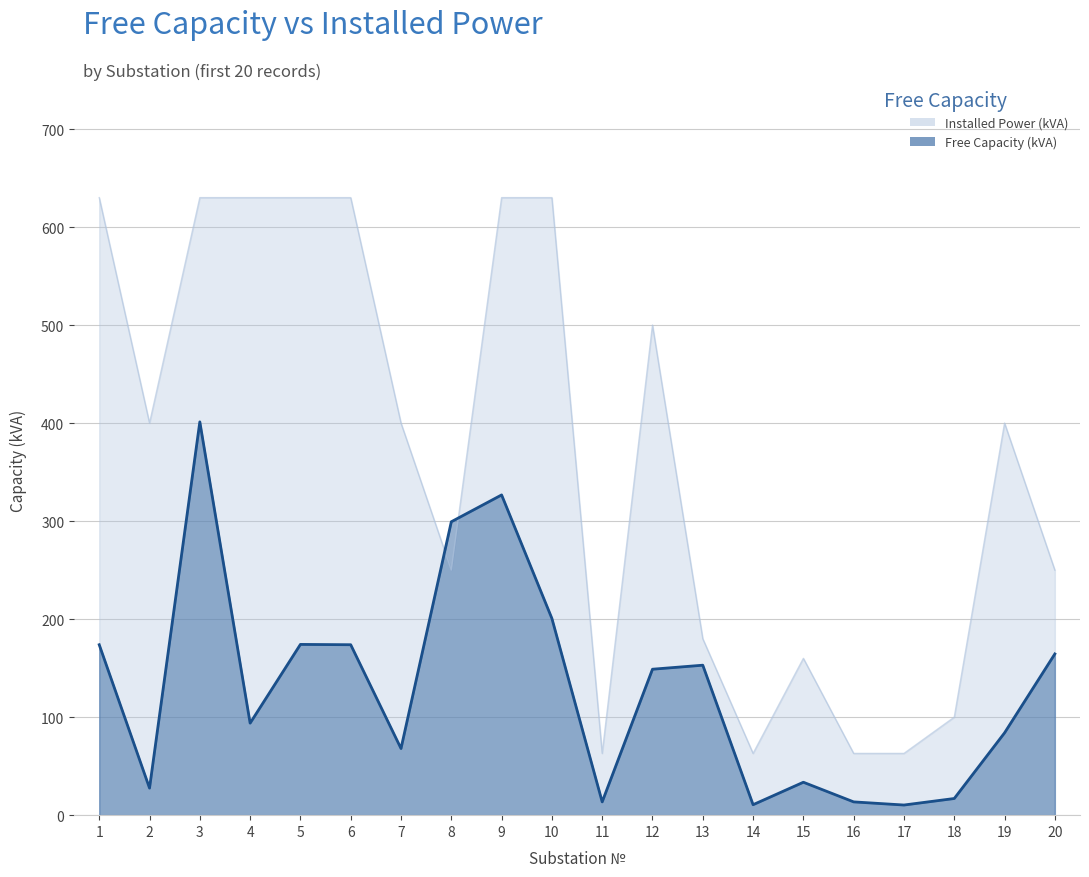

What is the sum of all Free Capacity (kVA) values?

2588.5